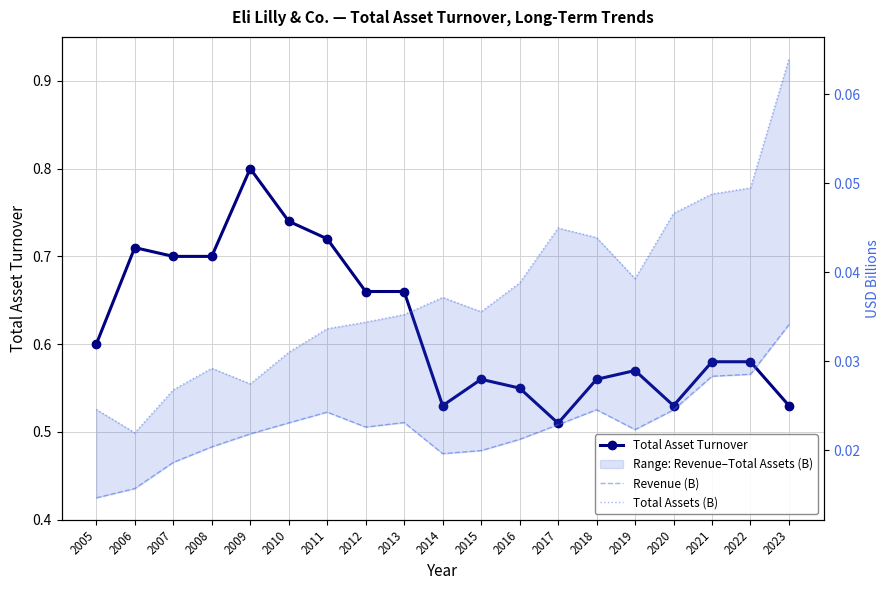

Which series changed the most between 2010 and 2017?

Total Asset Turnover